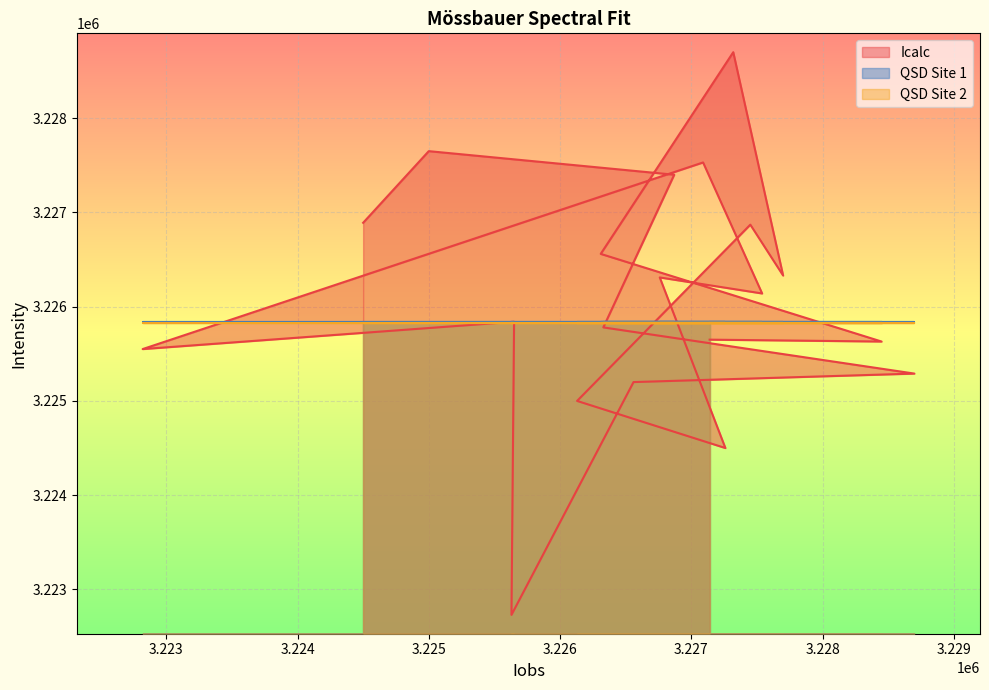

What is the value of the Icalc point at the 19th from the left?

3227650